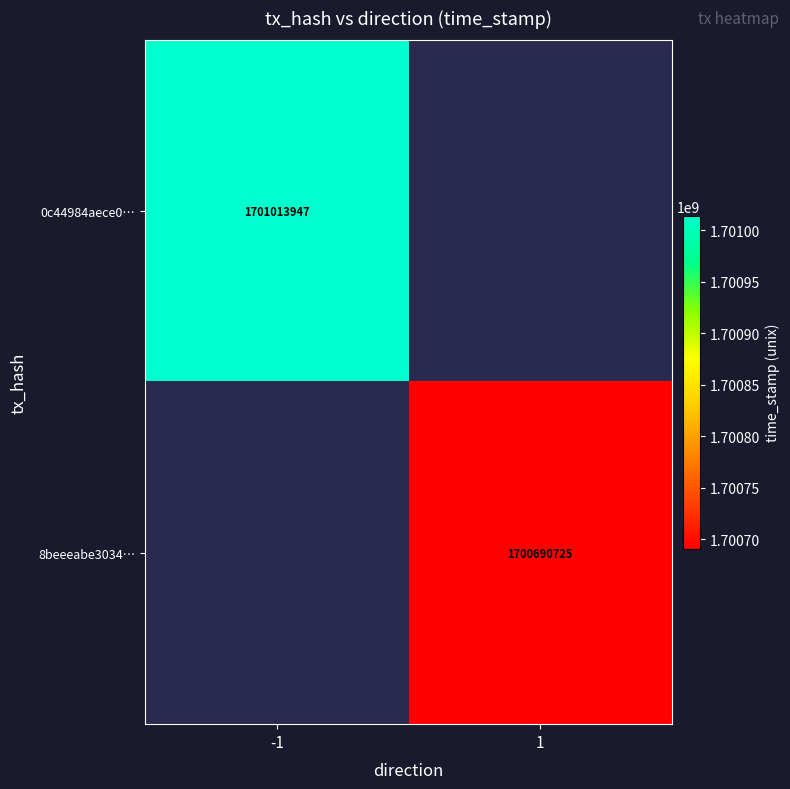

The 0c44984aece0… series shows 2777038420 at -1. True or false?

False